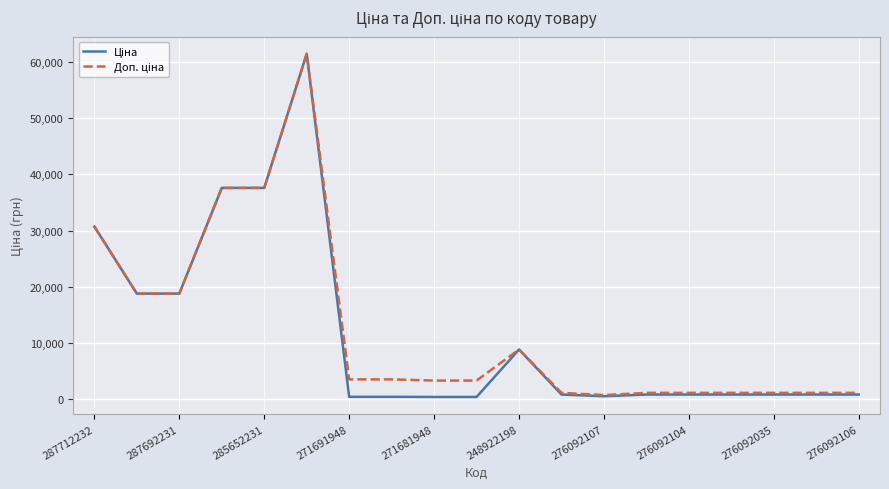

How many lines are shown in the chart?

2